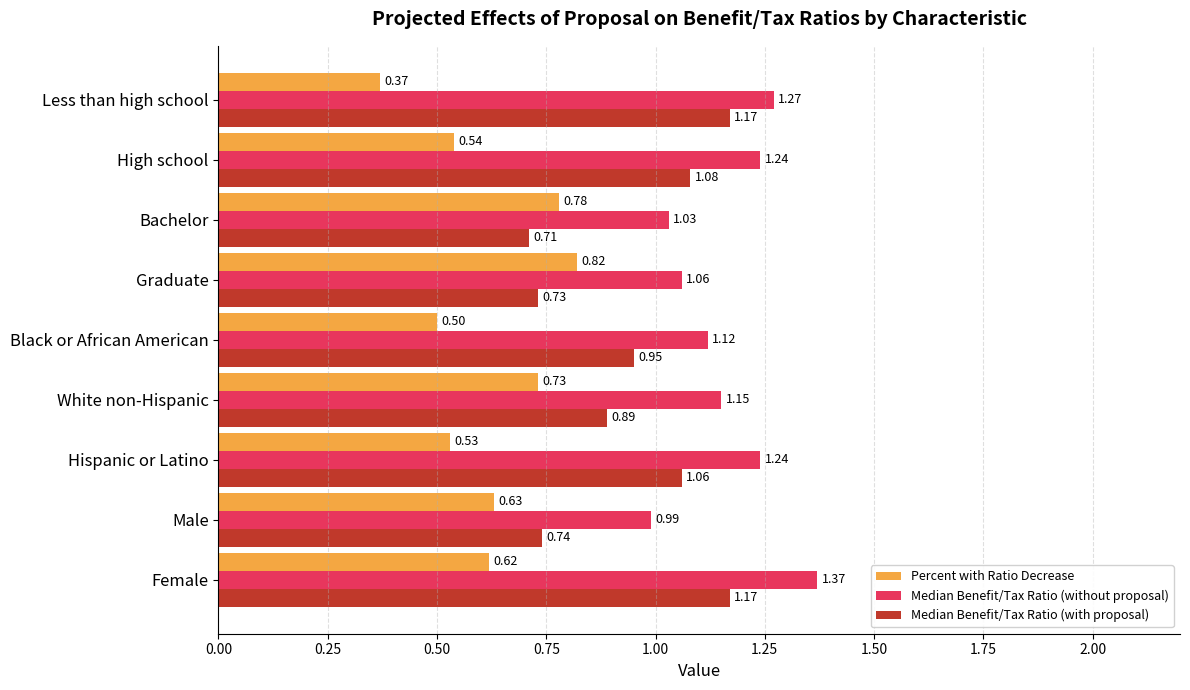

Which series changed the most between Male and Less than high school?

Median Benefit/Tax Ratio (with proposal)